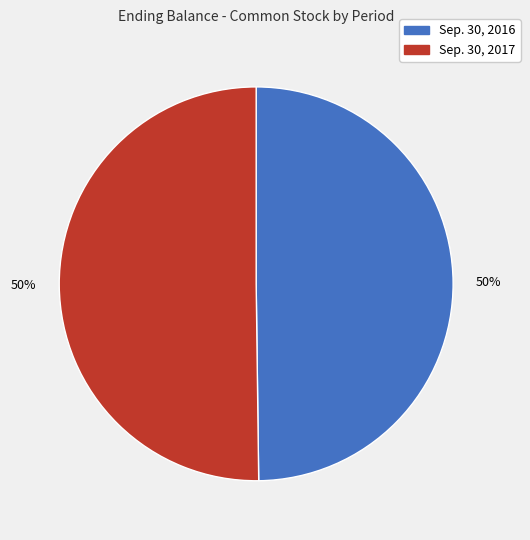

Count the number of slices in the pie.

2